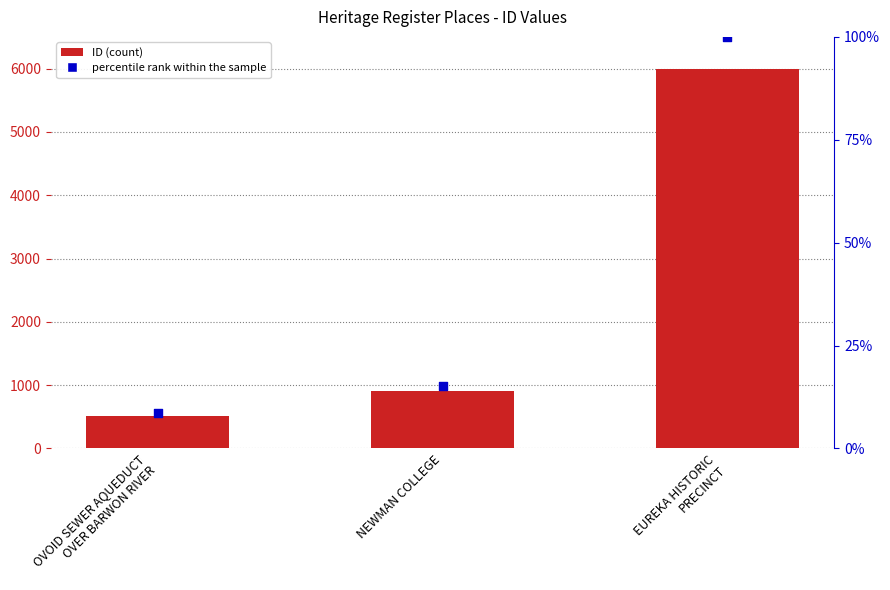

Which series has the widest spread of Y values?

ID